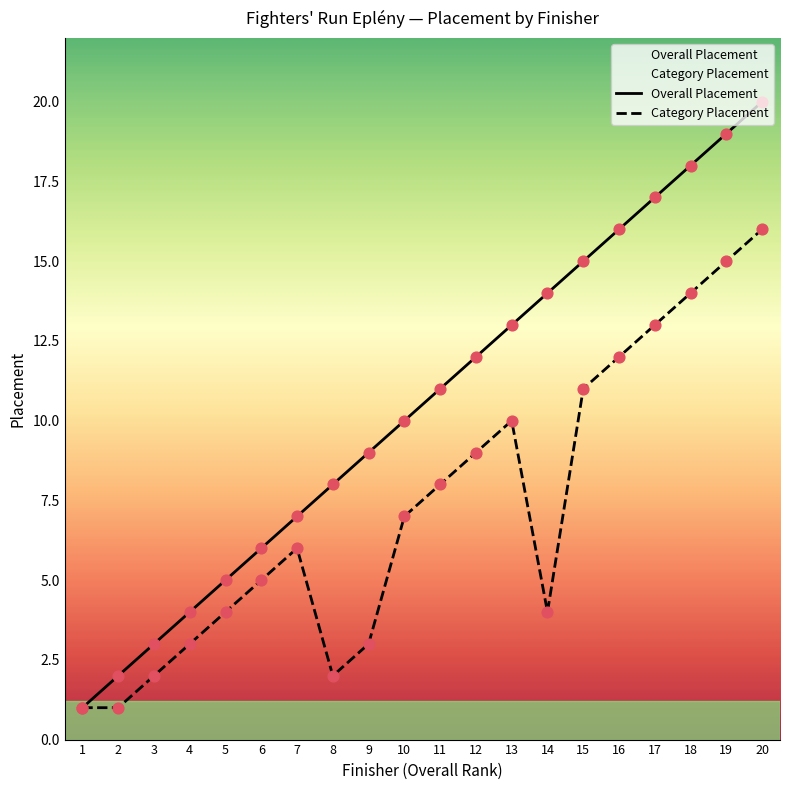

Which series has the largest total across all categories?

Overall Placement